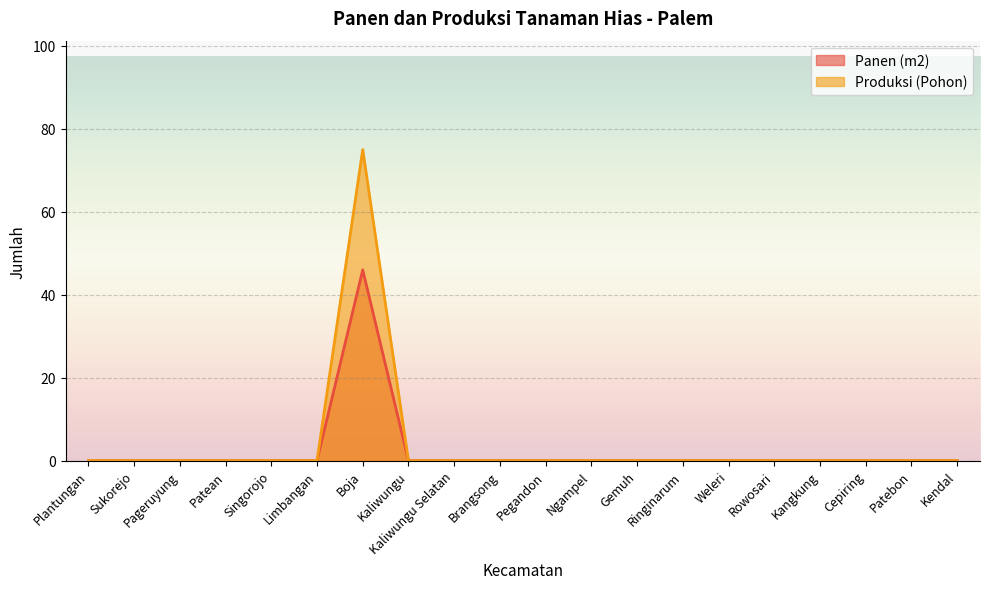

What is the difference between the maximum and minimum values in the Produksi (Pohon) series?

75